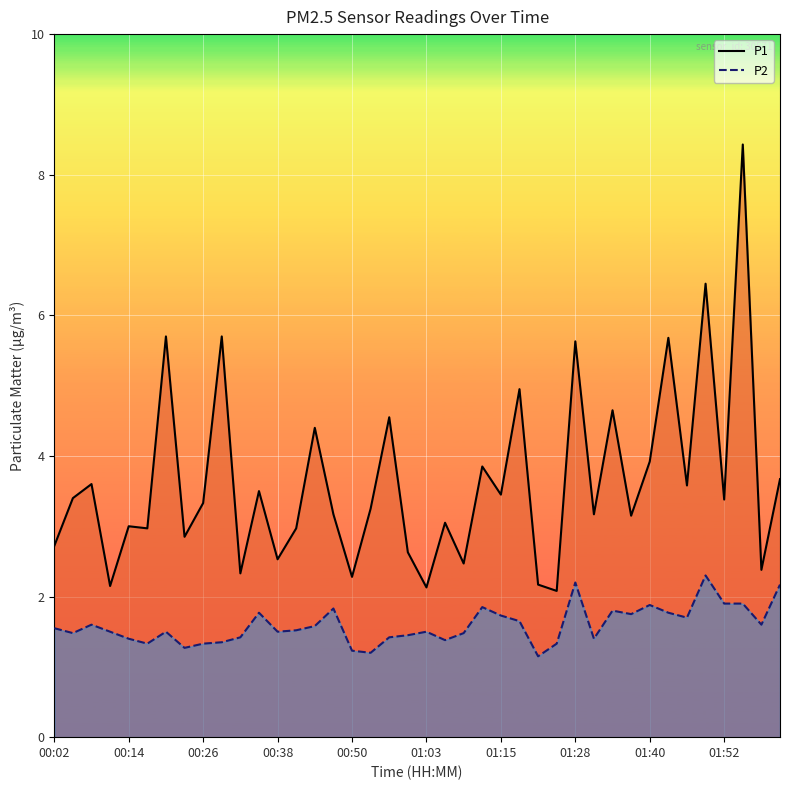

What position from the left is 19?

20